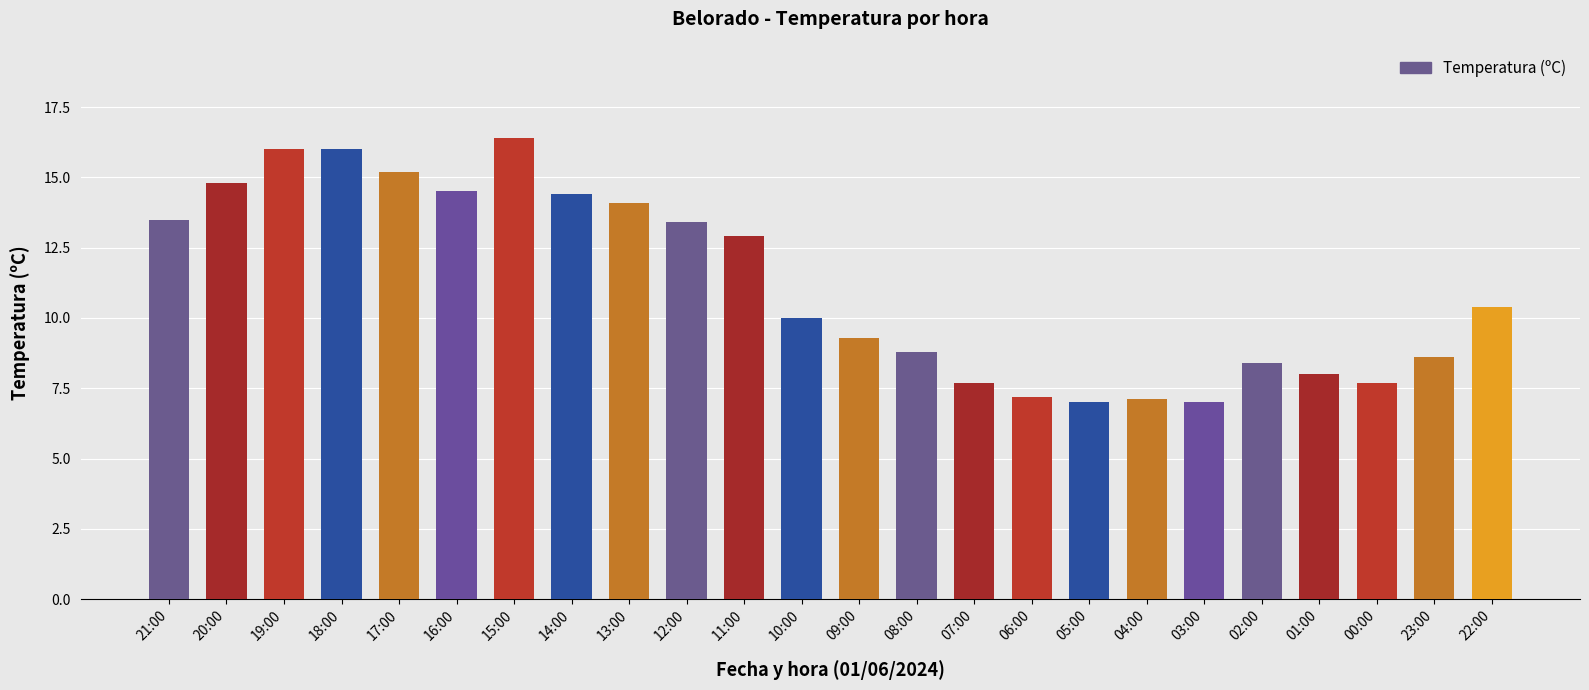

What is the difference between the values at 11:00 and 18:00?

3.1